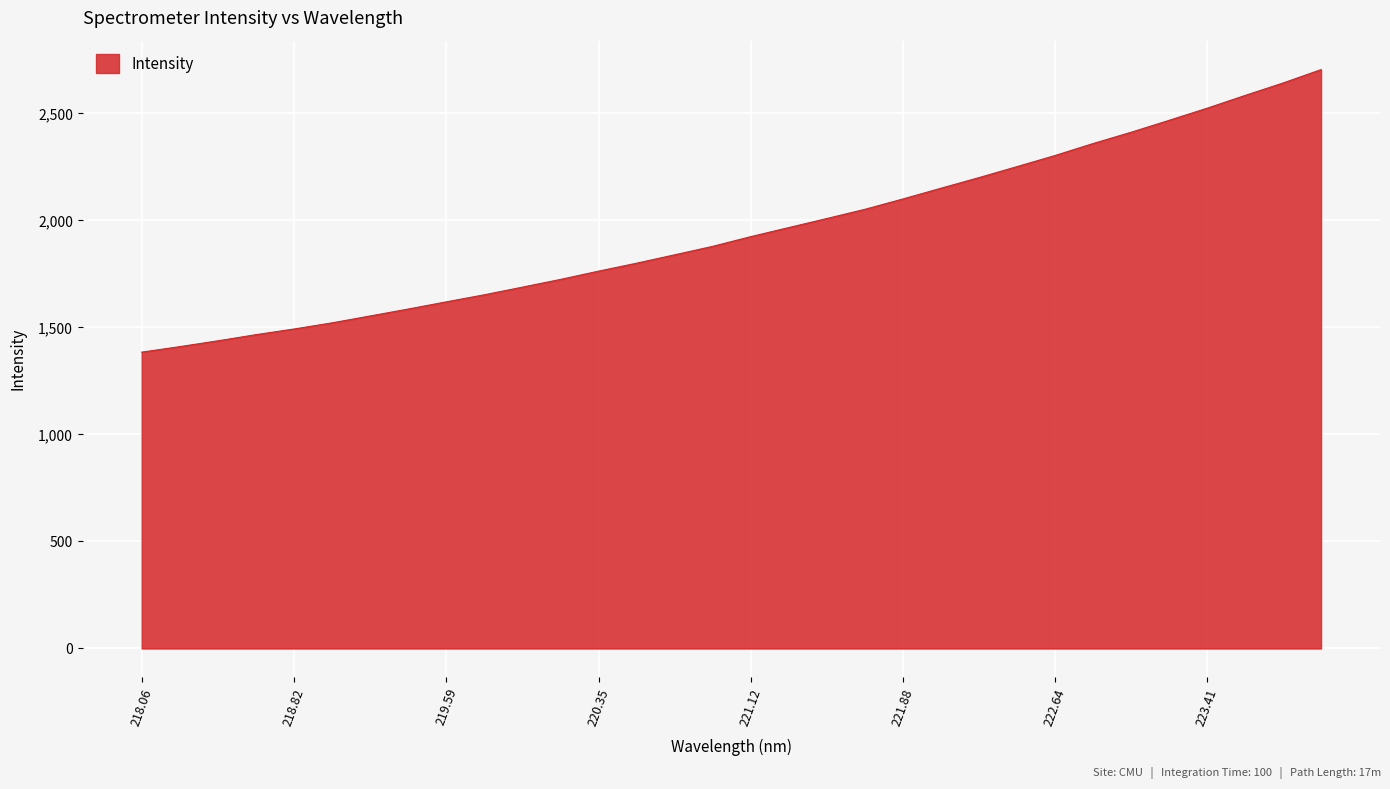

True or false: there are more than 2 points higher than both neighbors.

False